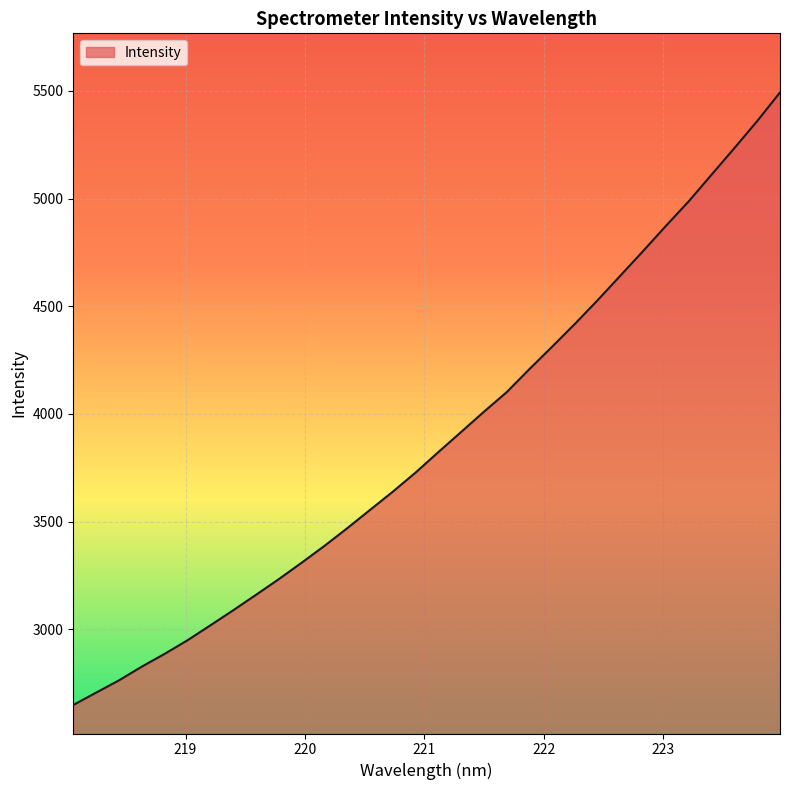

What is the smallest value displayed?

2648.6